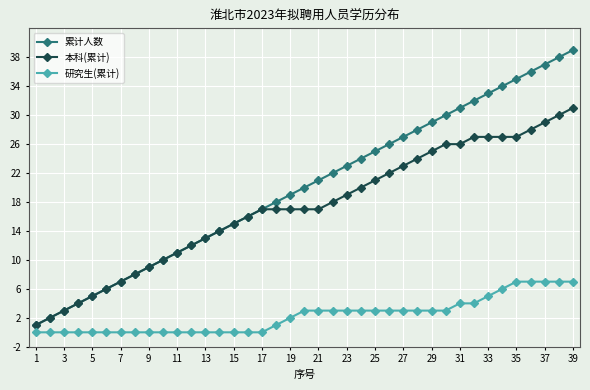

Rank the series by their maximum value, from lowest to highest.

研究生(累计), 本科(累计), 累计人数